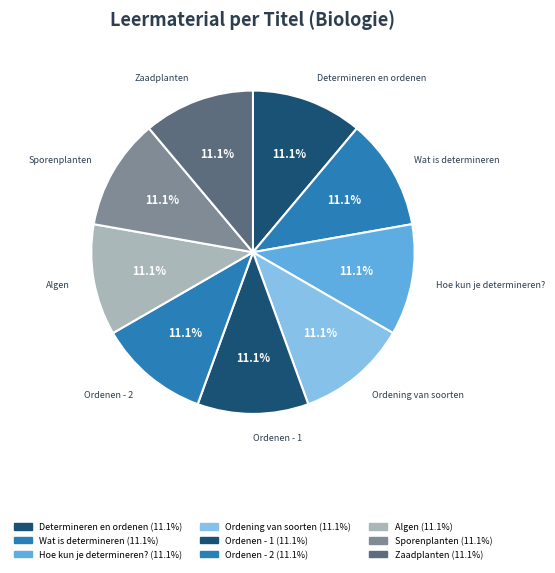

Which category has the smallest portion of the pie?

Determineren en ordenen